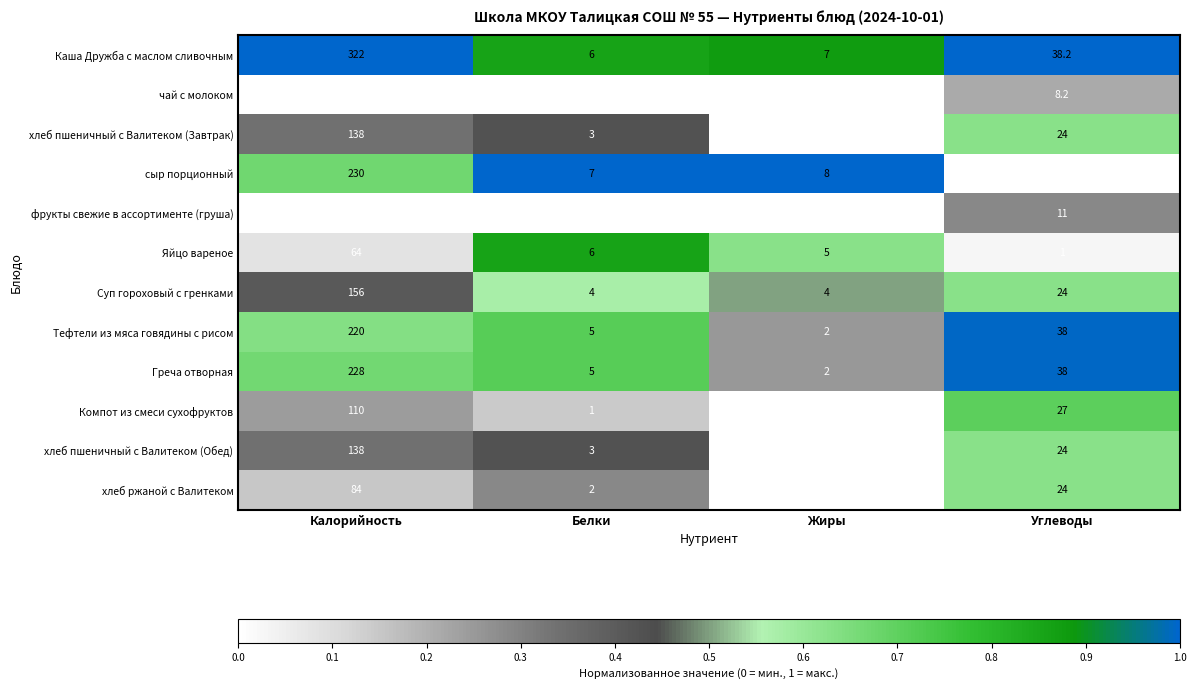

At which category is the sum across all series the highest?

Калорийность